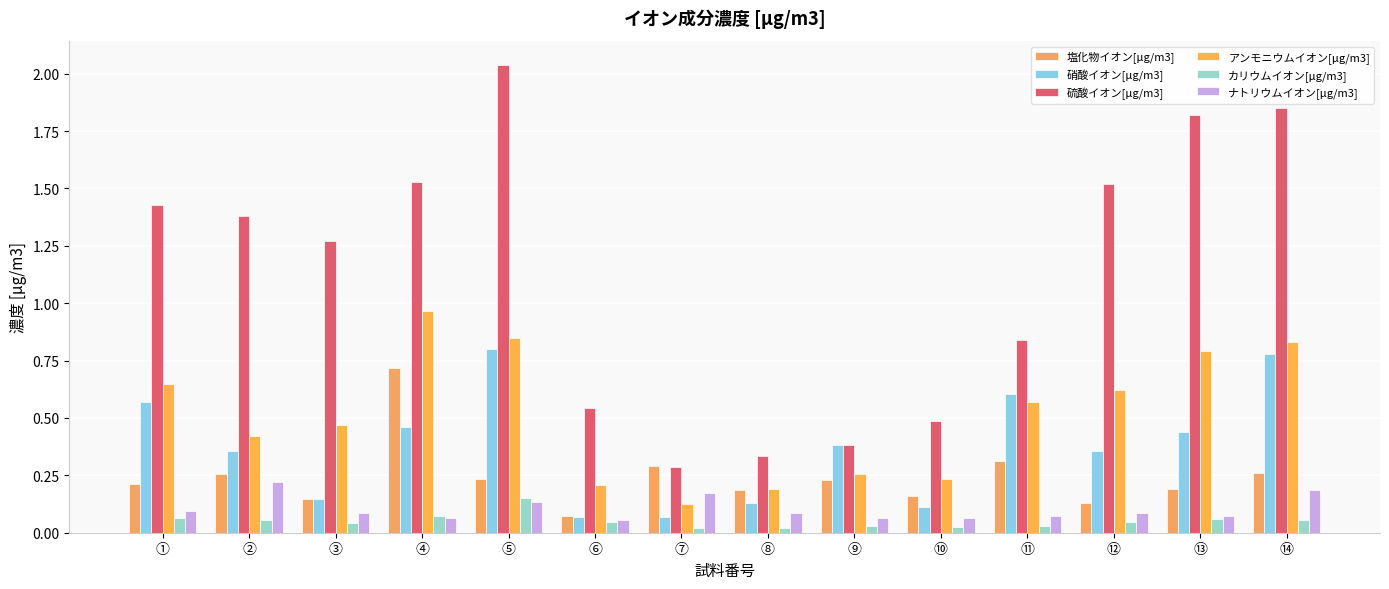

Are the bars grouped side by side (vs. stacked)?

Yes